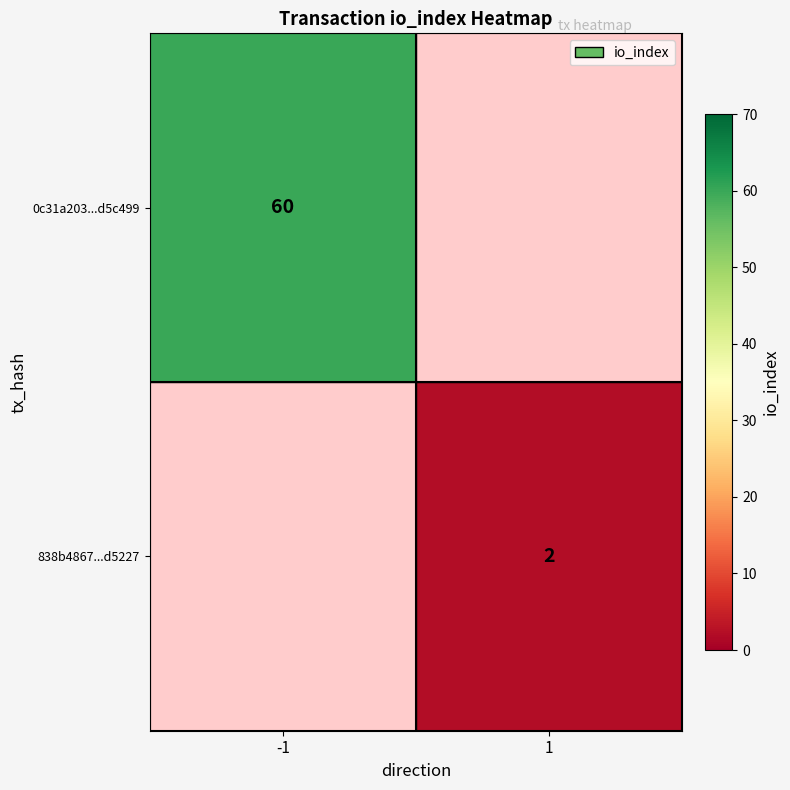

Is the value of 0c31a203...d5c499 at -1 greater than the value of 838b4867...d5227 at 1?

Yes